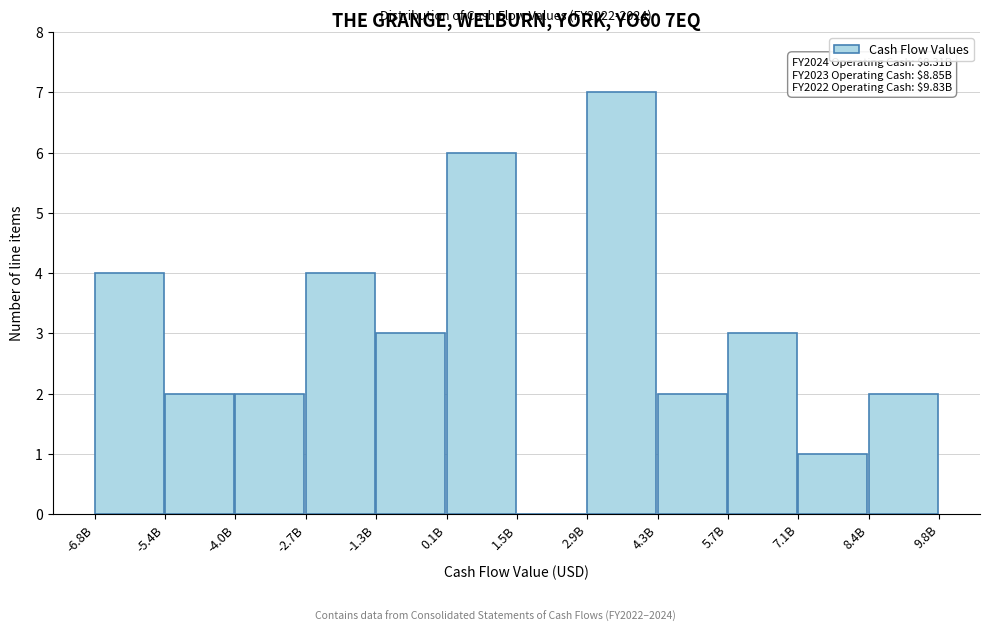

Reading right to left, what are all the values shown in this chart?

8.4B=2	7.1B=1	5.7B=3	4.3B=2	2.9B=7	1.5B=0	0.1B=6	-1.3B=3	-2.7B=4	-4.0B=2	-5.4B=2	-6.8B=4